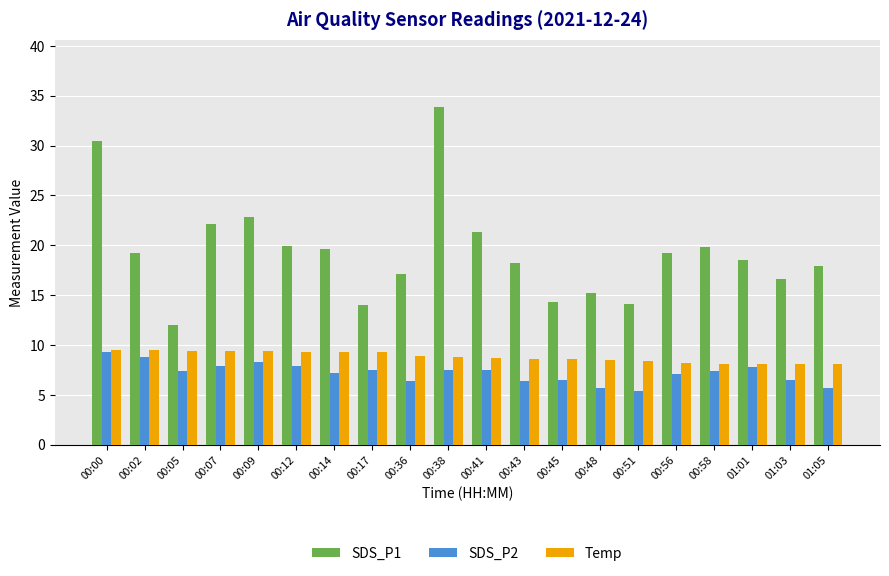

How many values in the SDS_P1 series exceed 19?

10